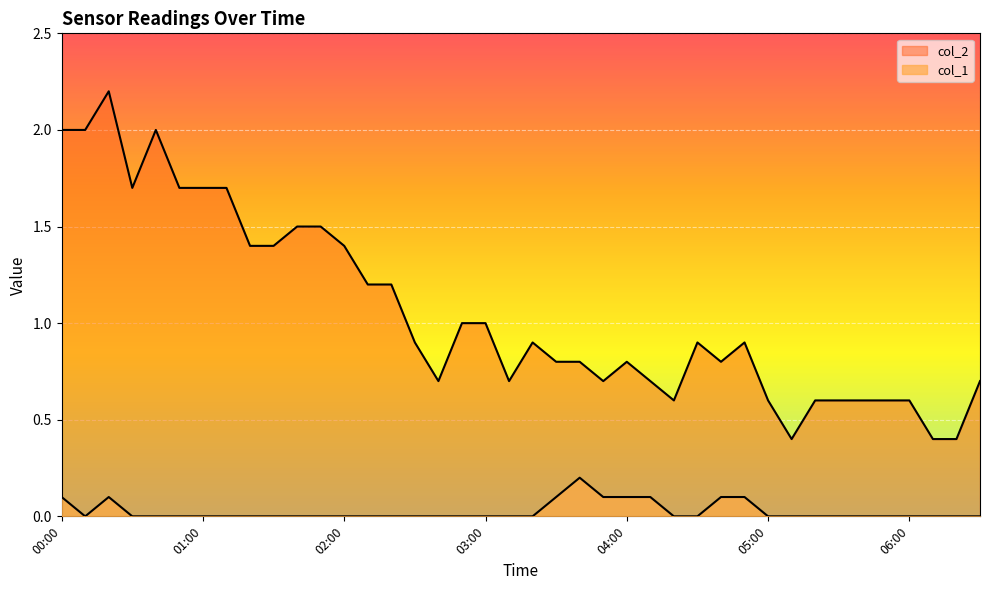

At how many categories does at least one series exceed 1?

15